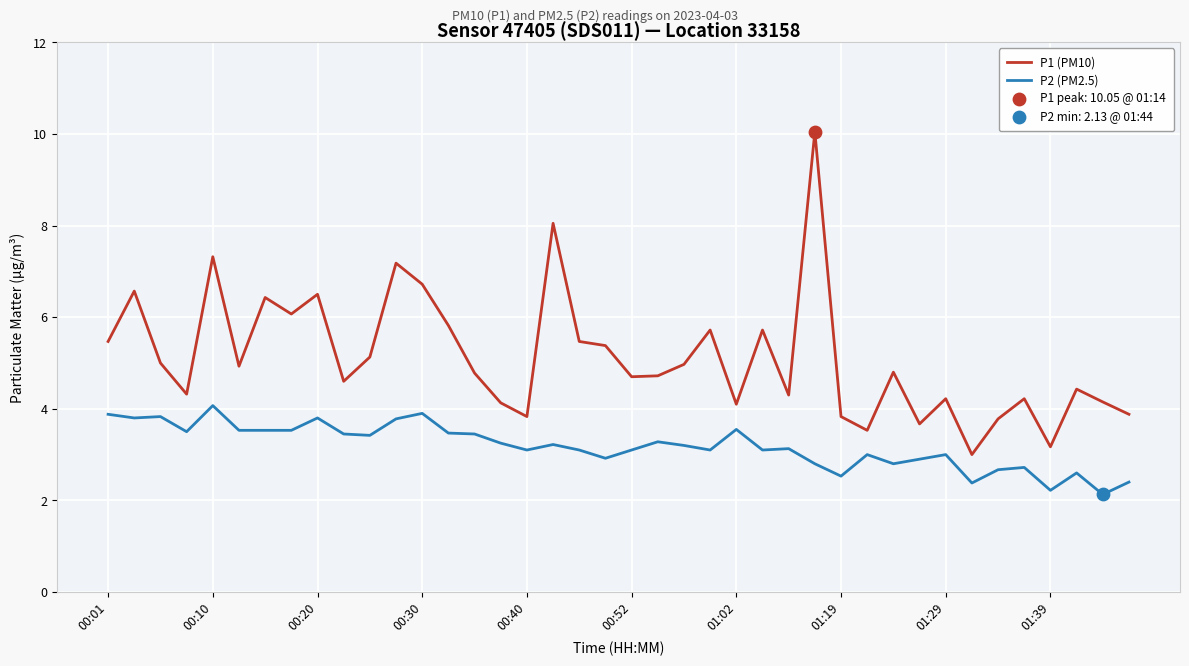

True or false: P1 (PM10) and P2 (PM2.5) cross at least once.

False